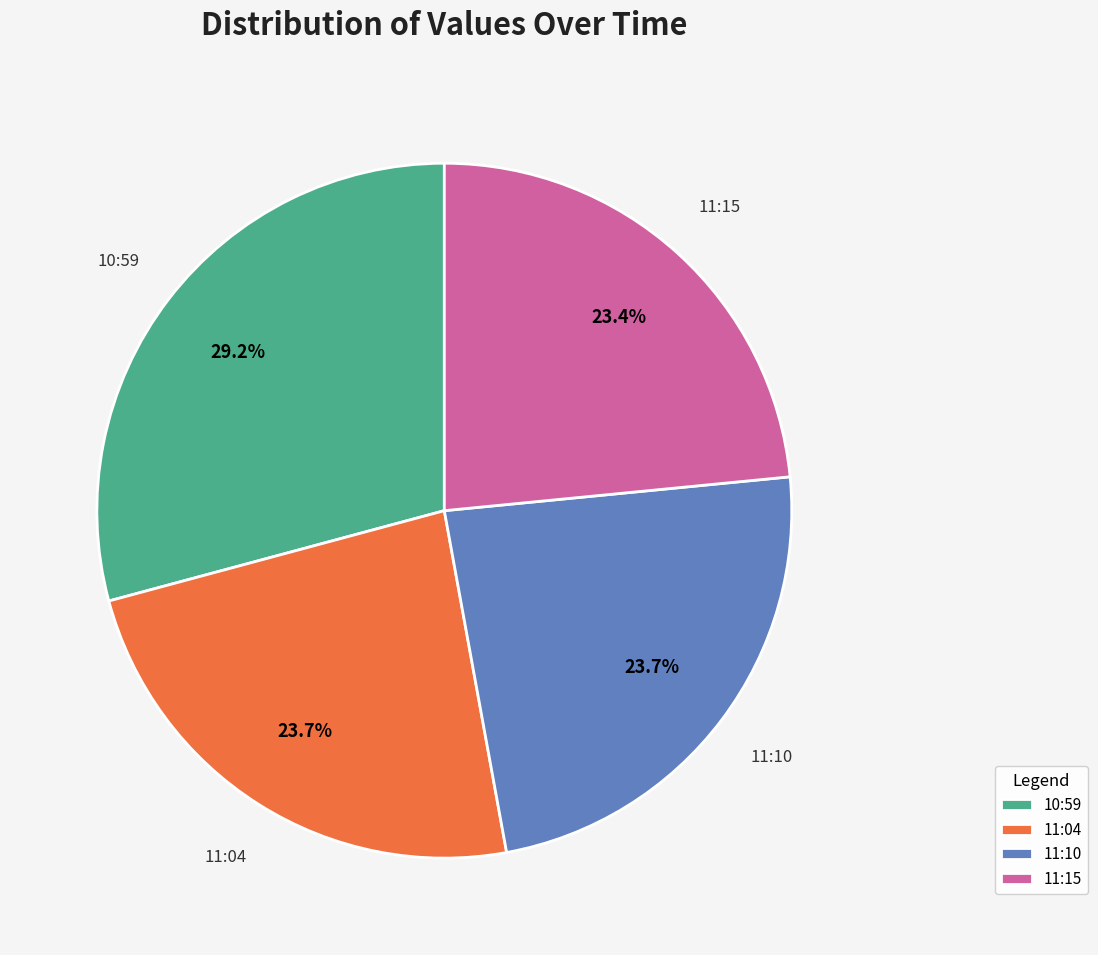

What percentage do 11:04 and 11:10 together represent?

47.4%